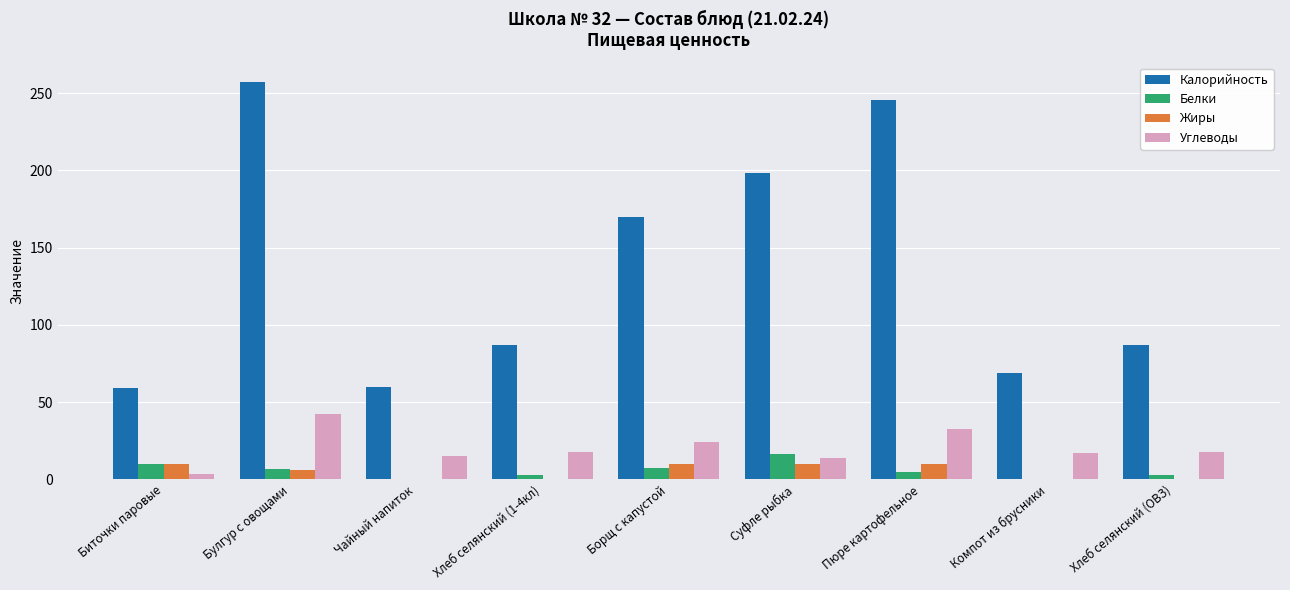

What is the greatest value displayed?

256.9